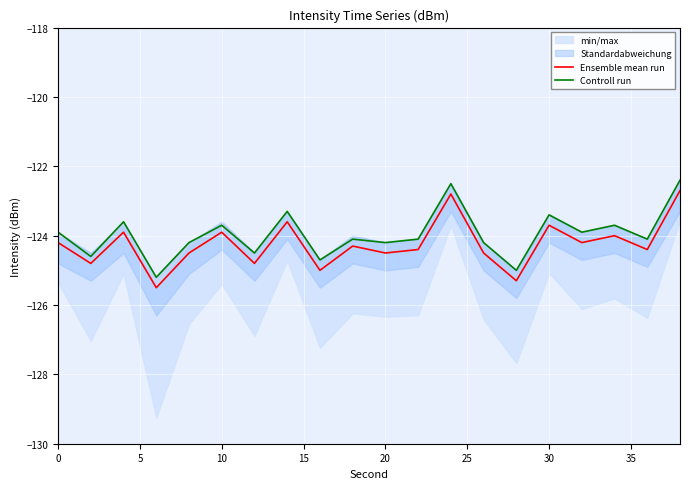

True or false: Controll run has a value of -123.9 at 0.

True